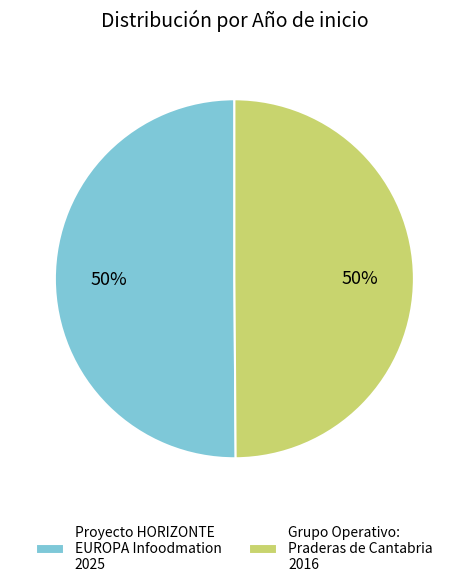

The Proyecto HORIZONTE EUROPA Infoodmation slice represents 50% of the pie. True or false?

True